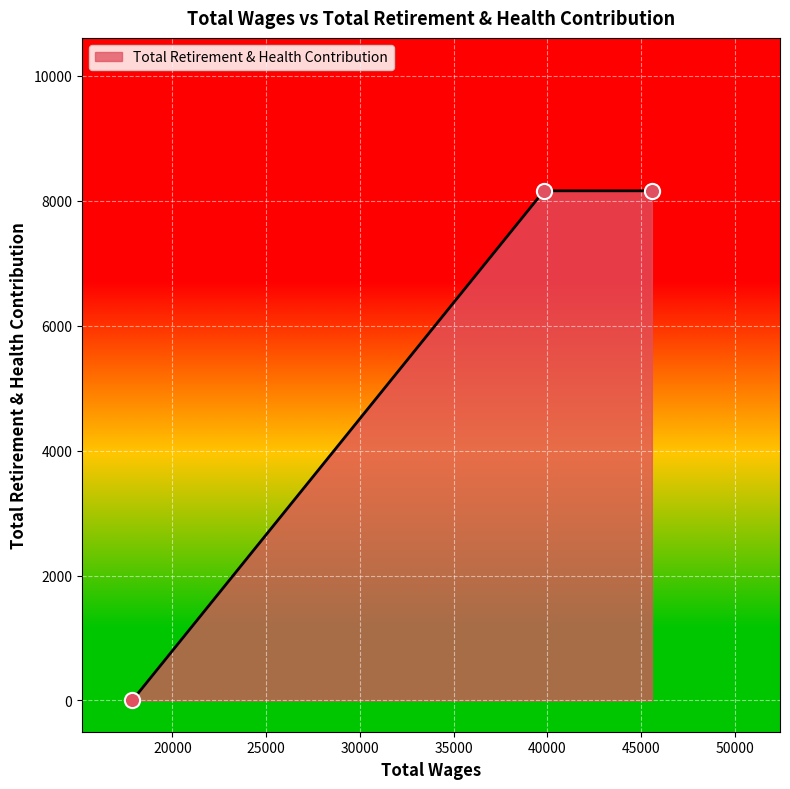

What is the maximum value shown in the chart?

8158